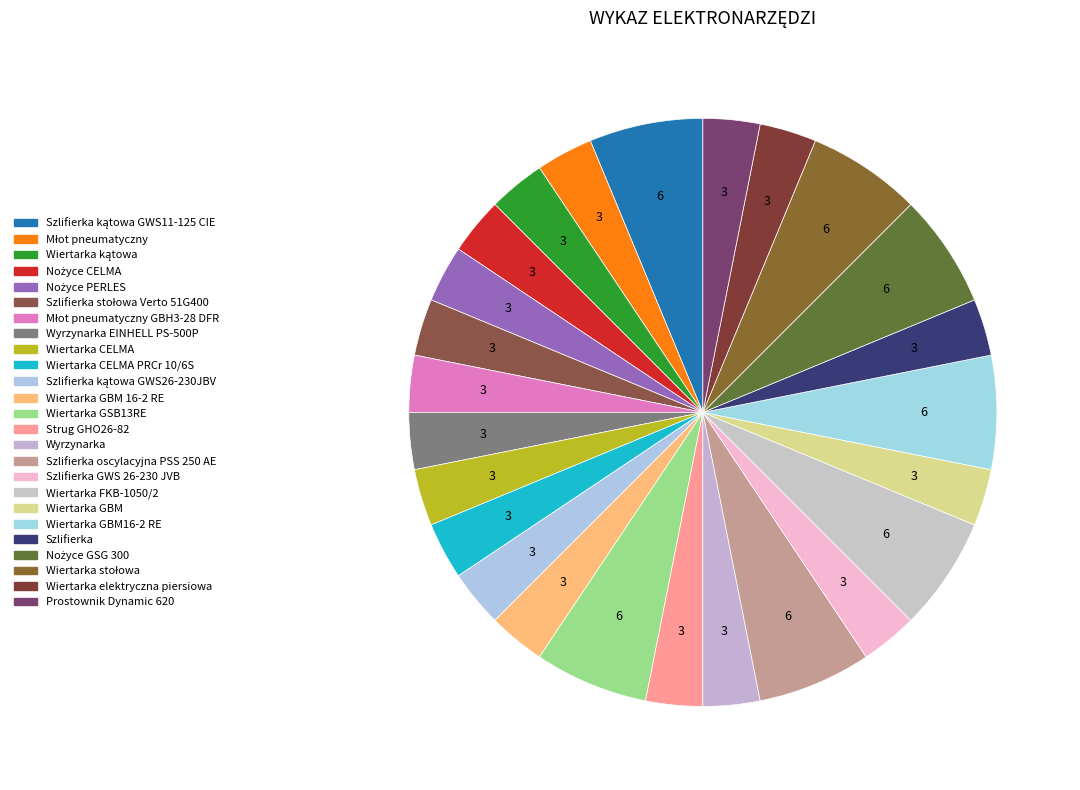

What percentage is the Szlifierka GWS 26-230 JVB slice, to the nearest percent?

3%